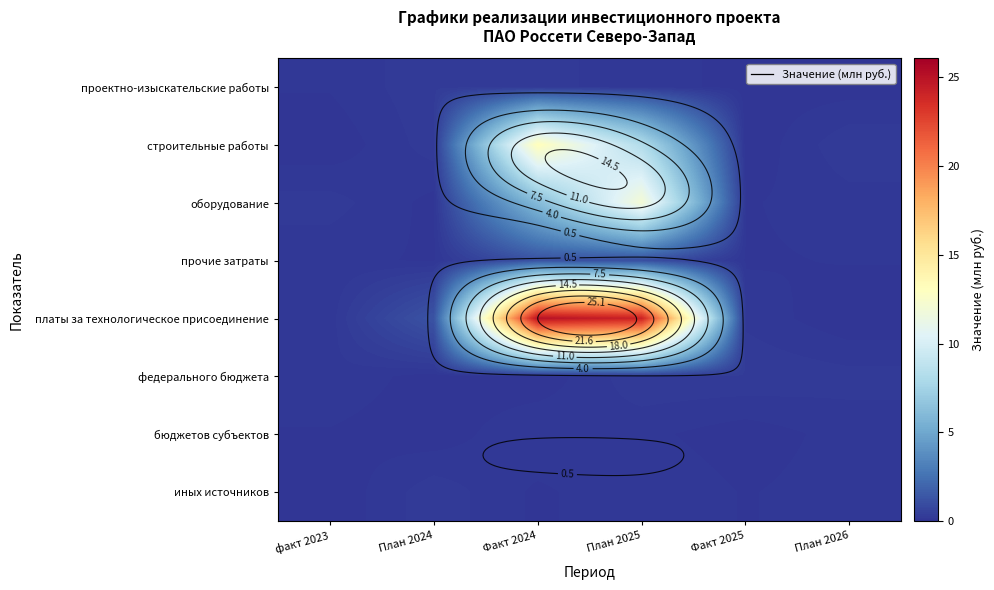

Count the number of categories in the chart.

6